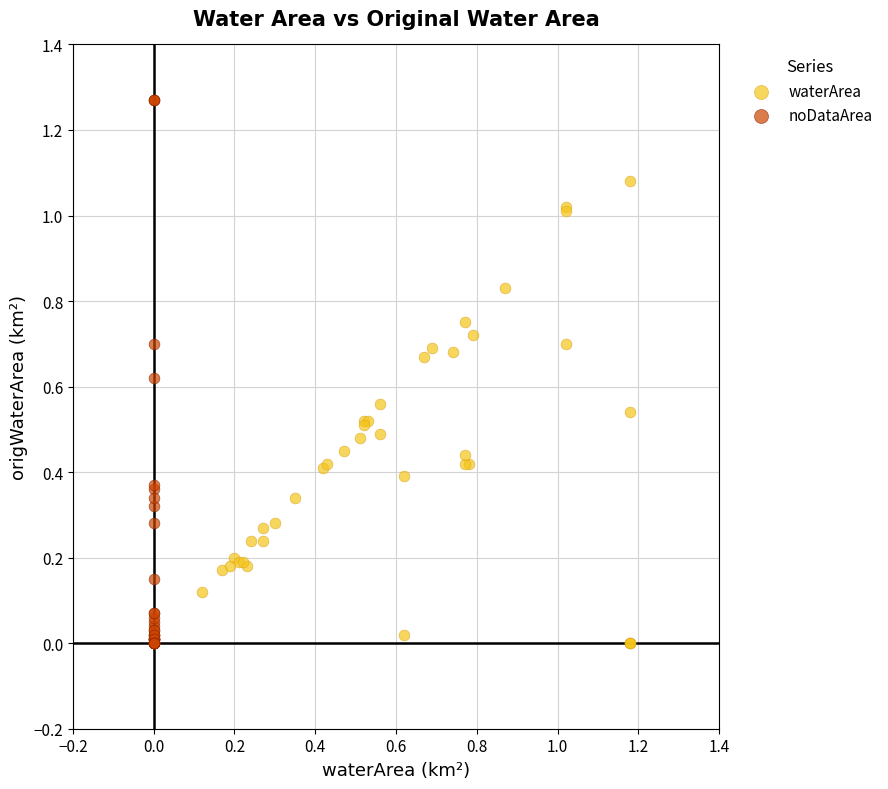

Which series reaches the maximum Y coordinate?

noDataArea